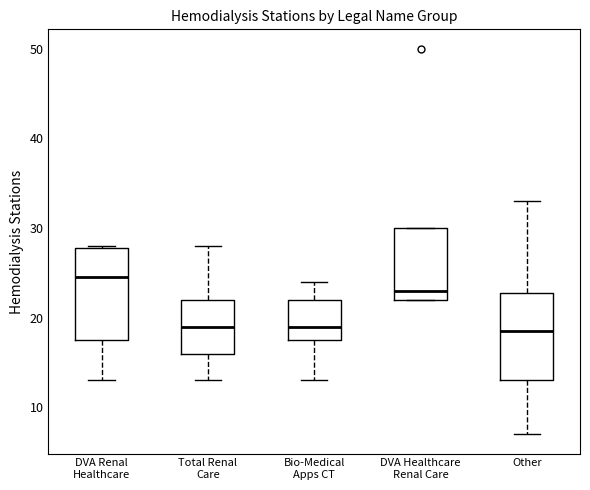

Where does the lower whisker of the box for DVA Renal Healthcare end on the y-axis? The values are not printed on the chart, so give them approximately, as read against the axis.

13